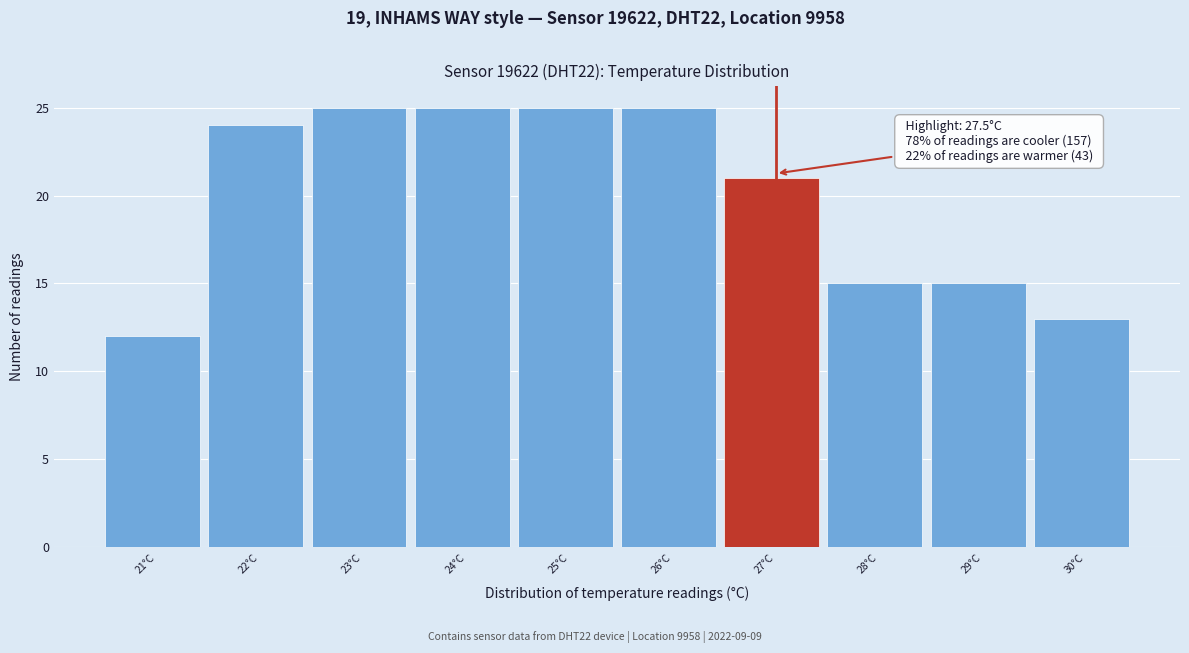

Reading right to left, extract all data points from this chart.

13	15	15	21	25	25	25	25	24	12